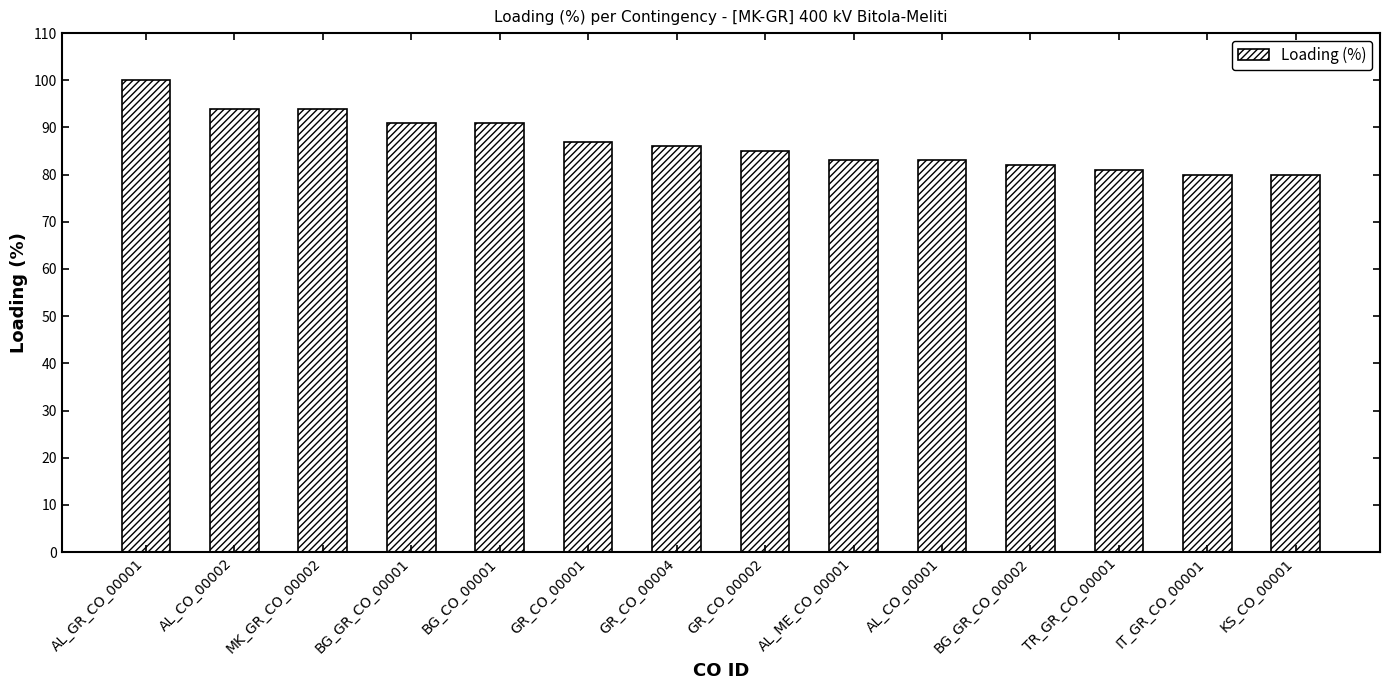

How many values are below 86?

7